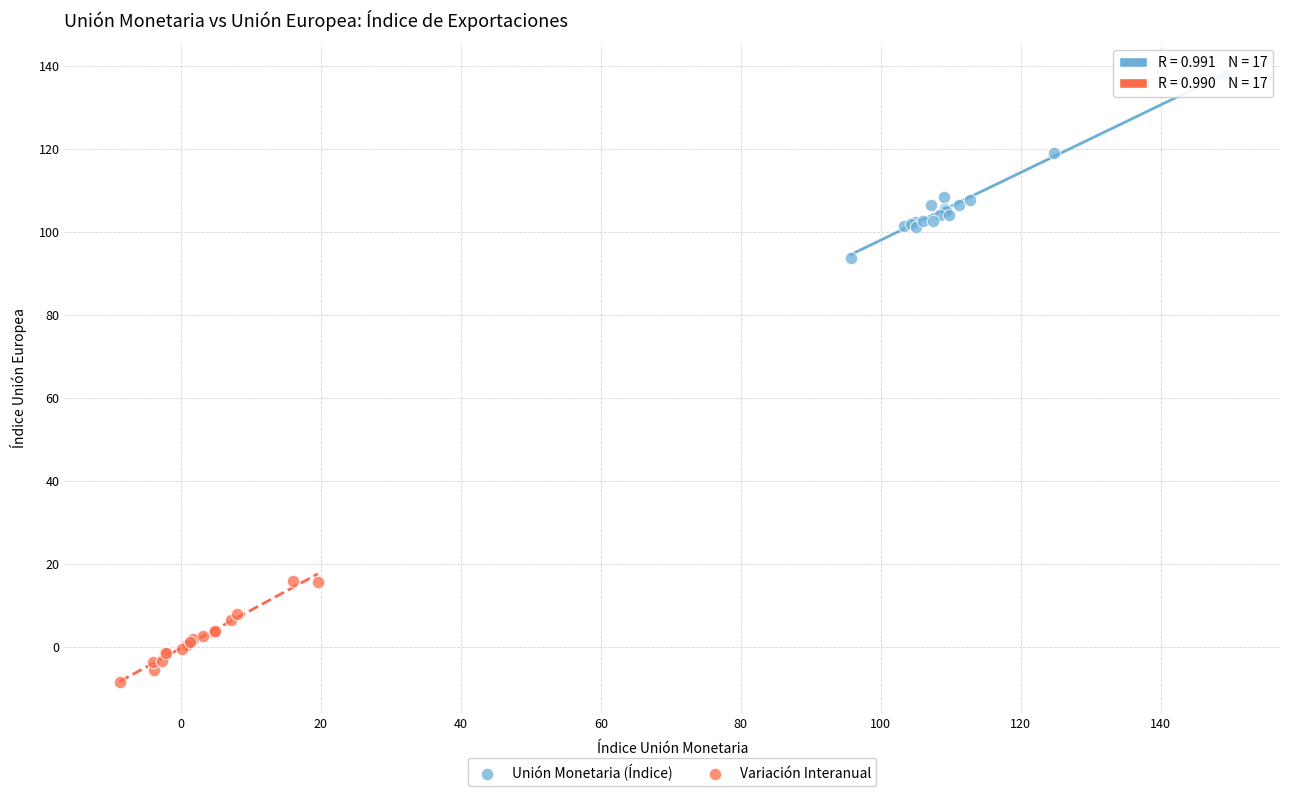

Which series contains the highest Y value?

Unión Monetaria (Índice)